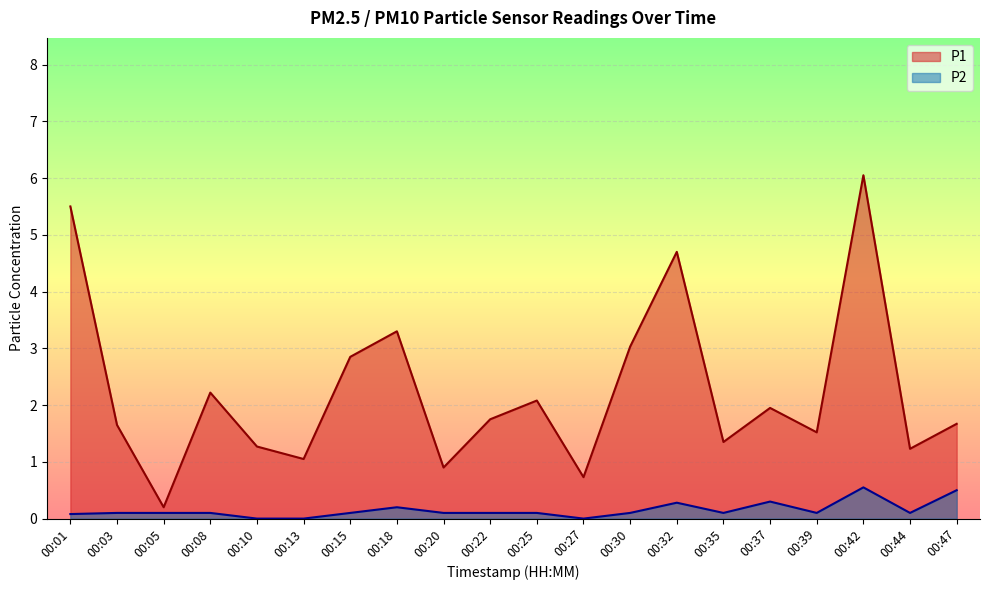

Is the value of P2 at 00:03 greater than the value of P1 at 00:13?

No